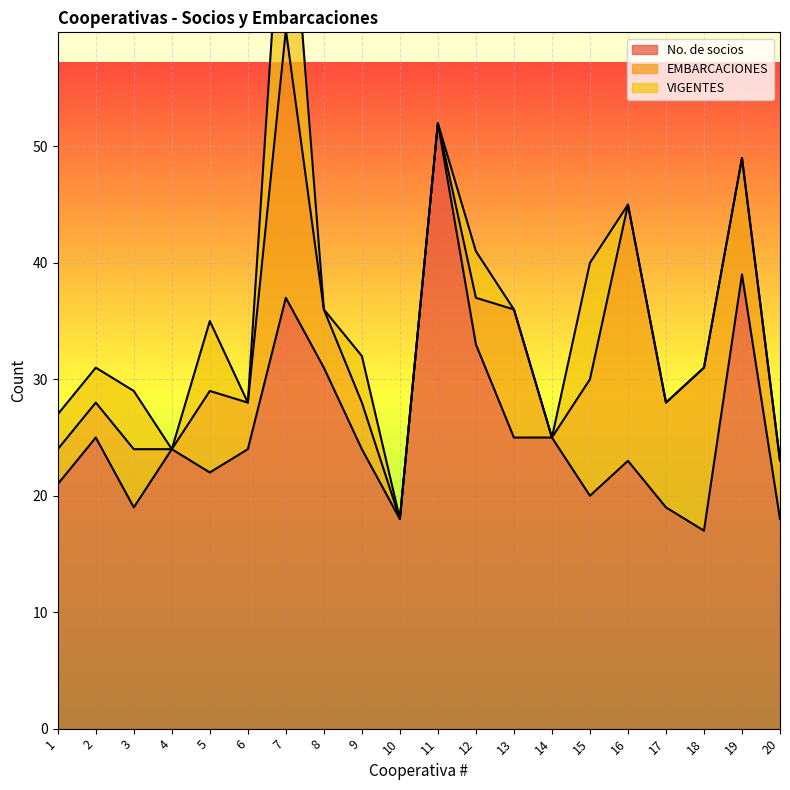

At which label is No. de socios closest to 34?

12